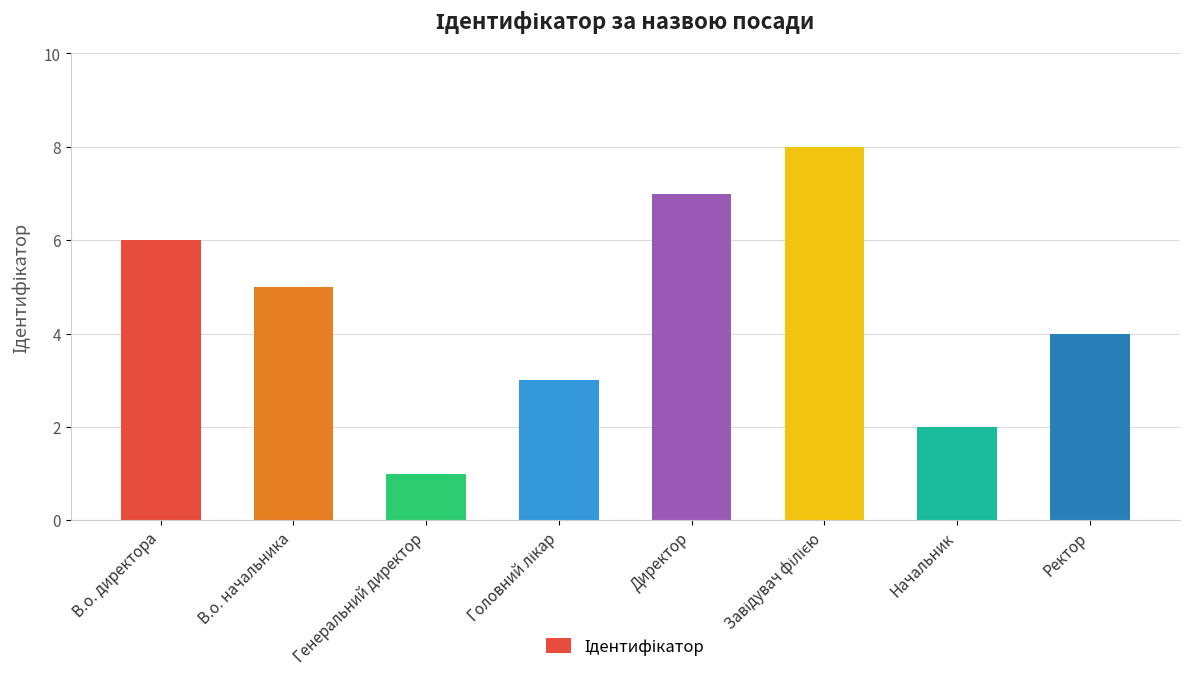

Does the chart contain any negative values?

No